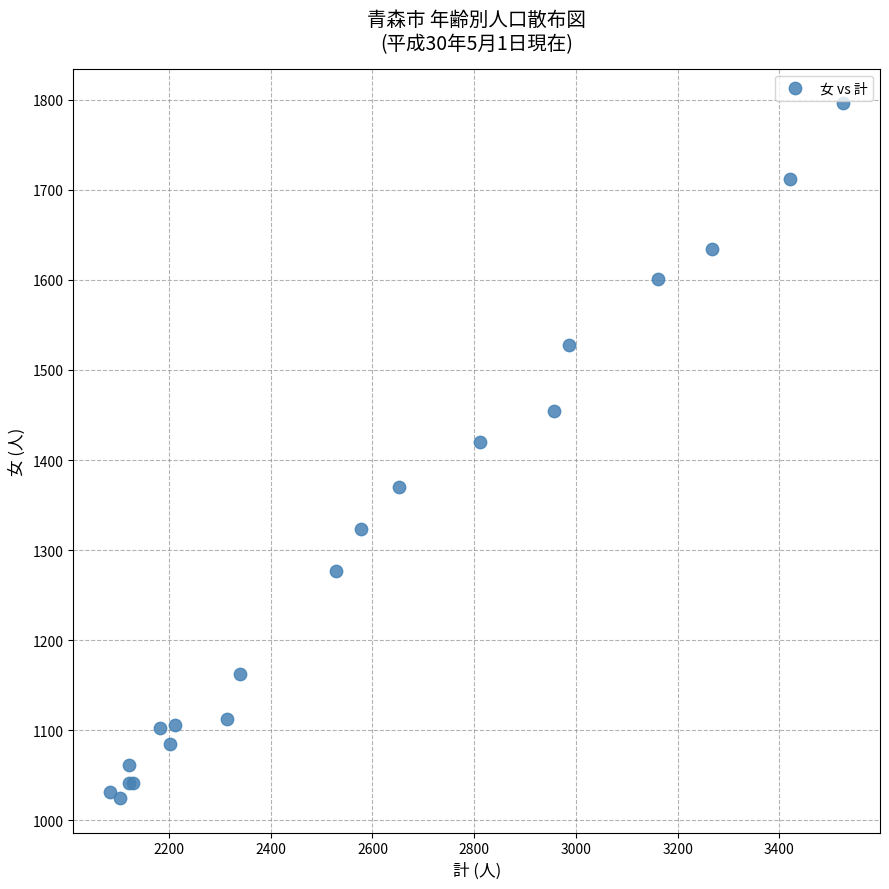

What Y value in the scatter plot is closest to 1410?

1420